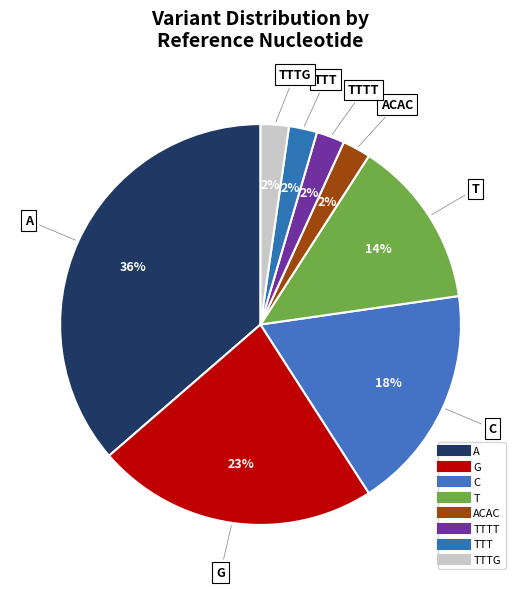

How many slices are in this pie chart?

8